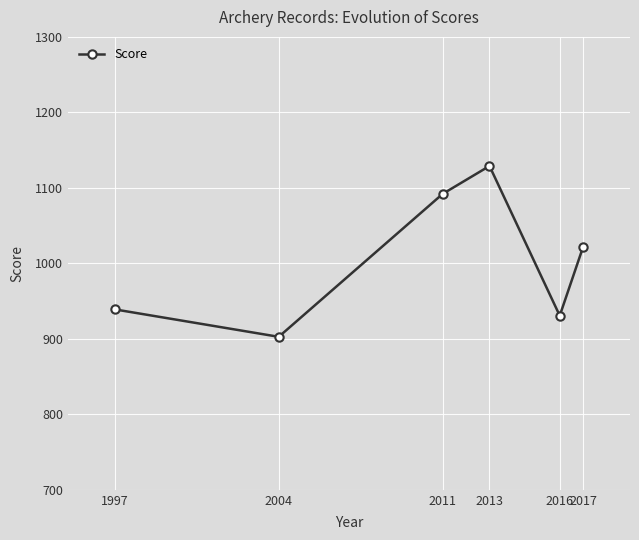

What is the average value?

1002.6